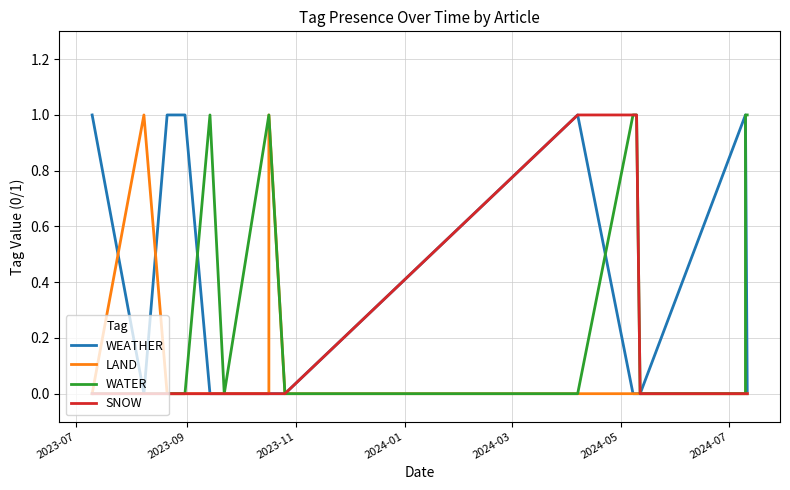

In WEATHER, how many points are higher than both neighbors (excluding endpoints)?

1